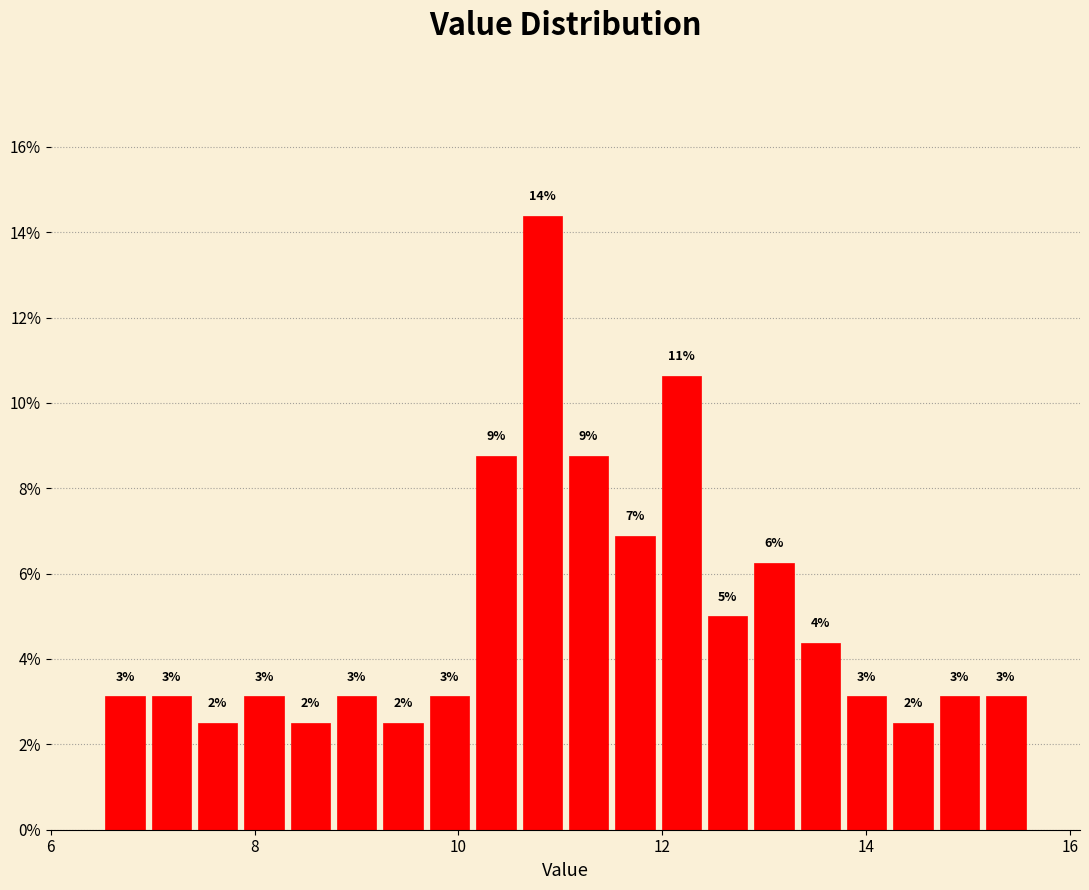

Read against the x-axis, roughly where is the centre of the tallest bar?

10.8